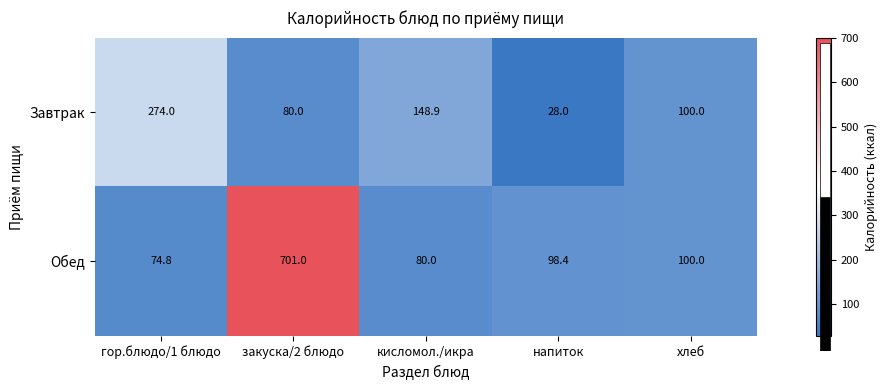

Where is Обед nearest to the value 387?

хлеб